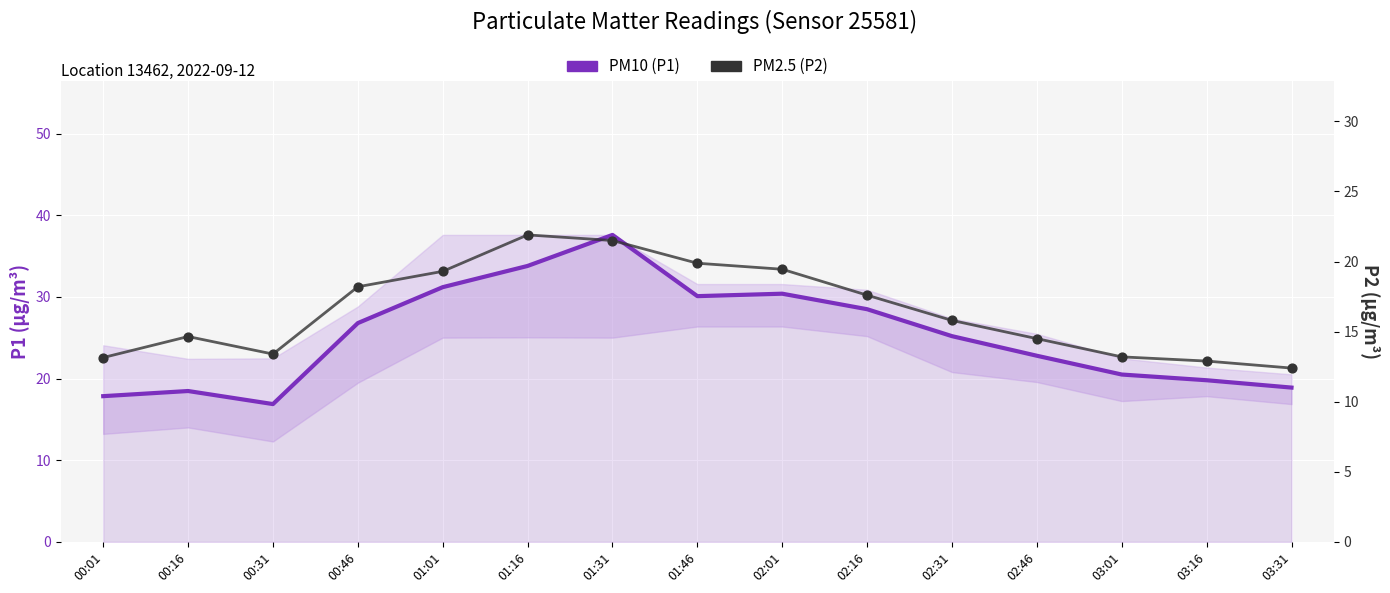

At how many categories does at least one series exceed 19?

11